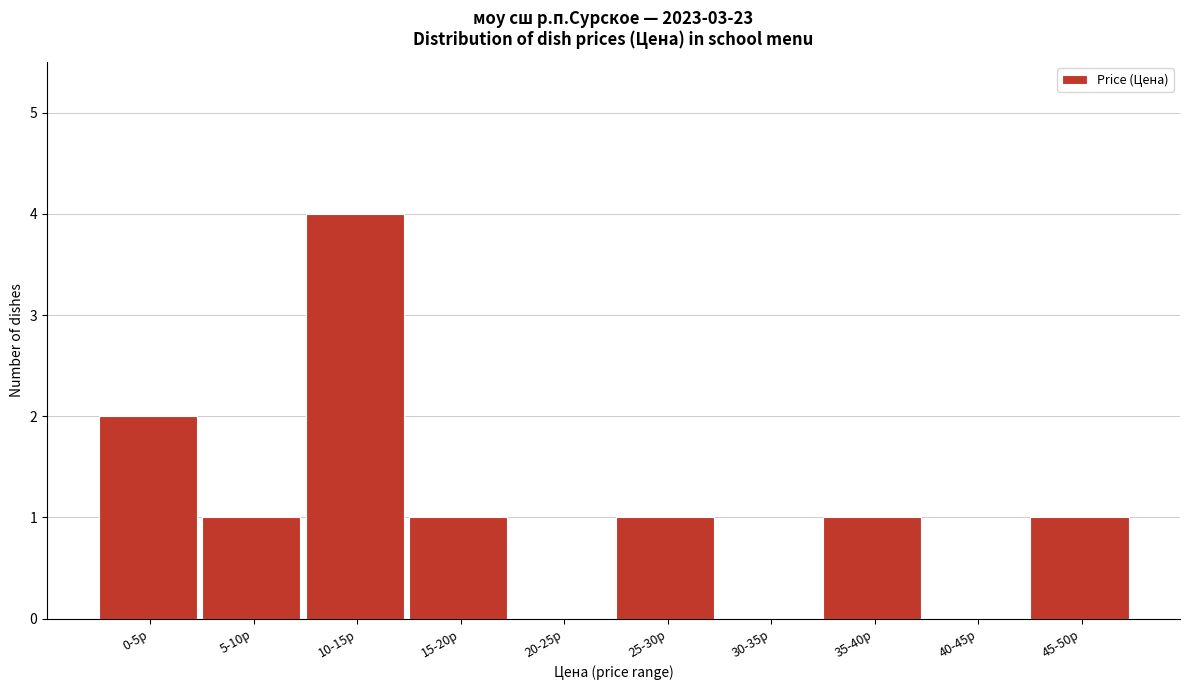

Reading left to right, transcribe all the data shown in this chart.

0-5р=2	5-10р=1	10-15р=4	15-20р=1	20-25р=0	25-30р=1	30-35р=0	35-40р=1	40-45р=0	45-50р=1